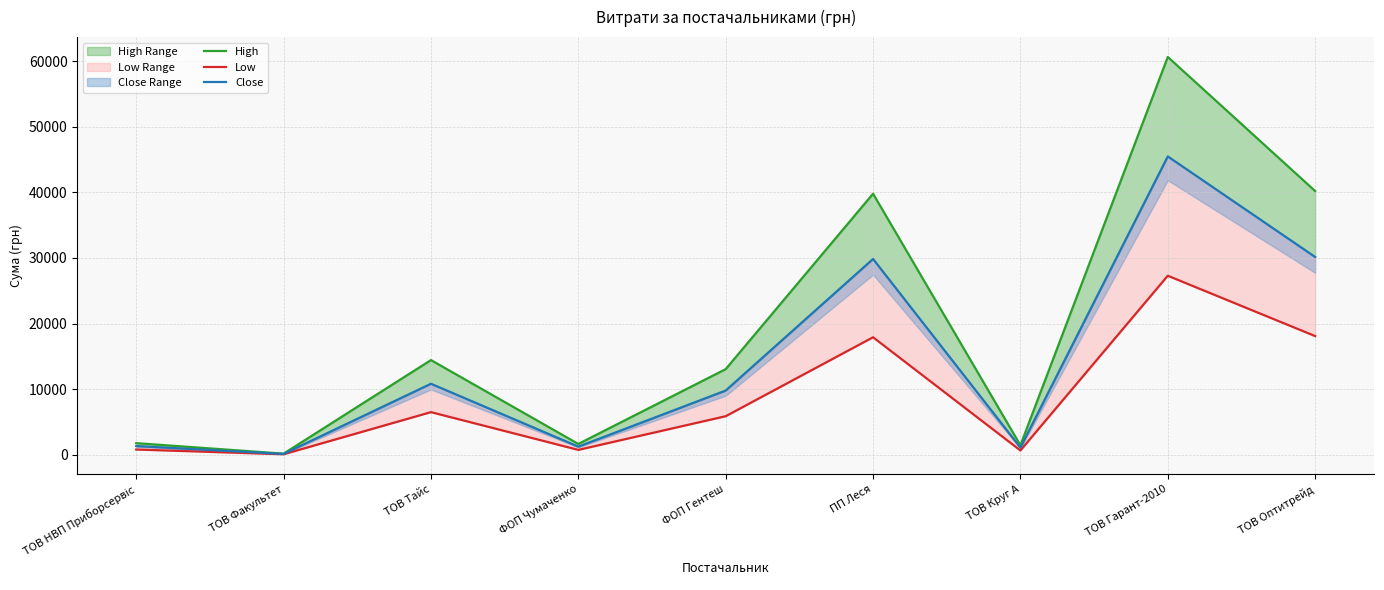

True or false: Low and High cross at least once.

False